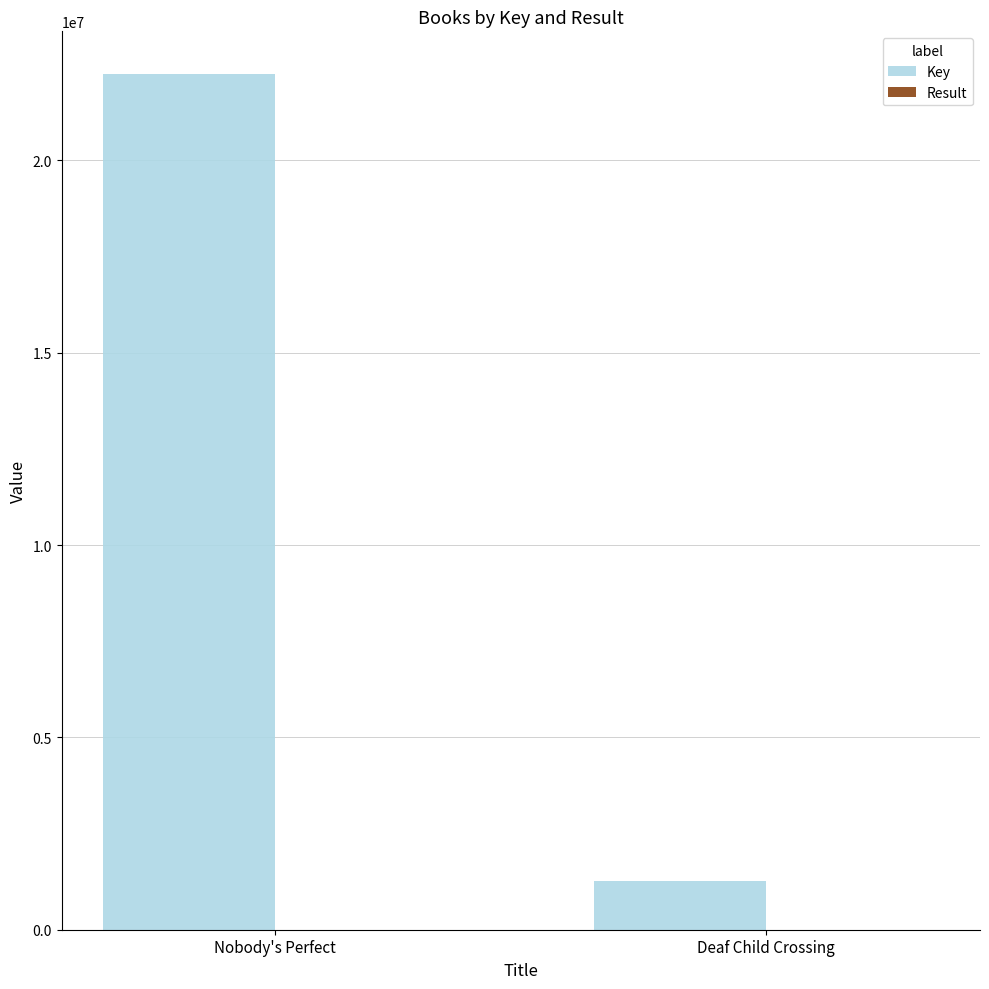

What value does the Key series have at Deaf Child Crossing, to the nearest 50?

1259750